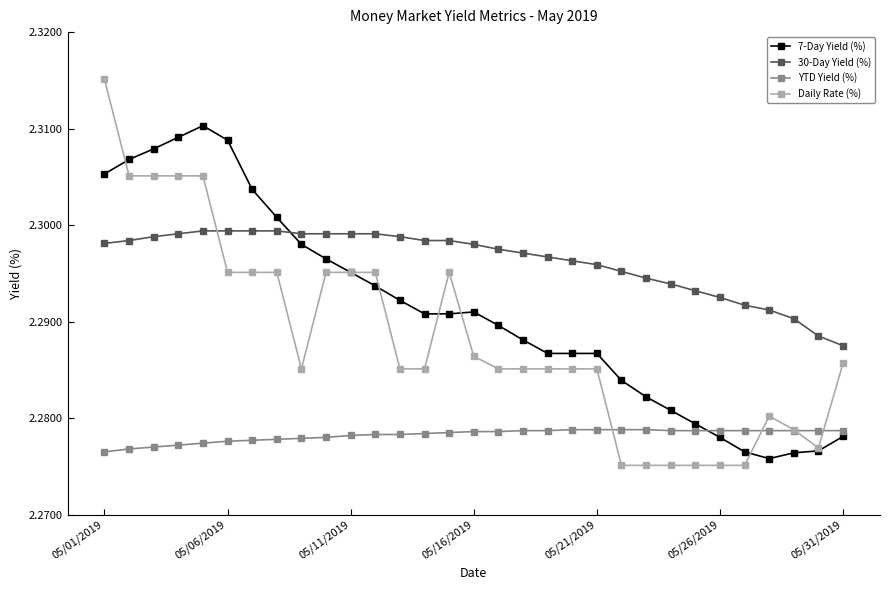

True or false: 30-Day Yield (%) and YTD Yield (%) cross at least once.

False